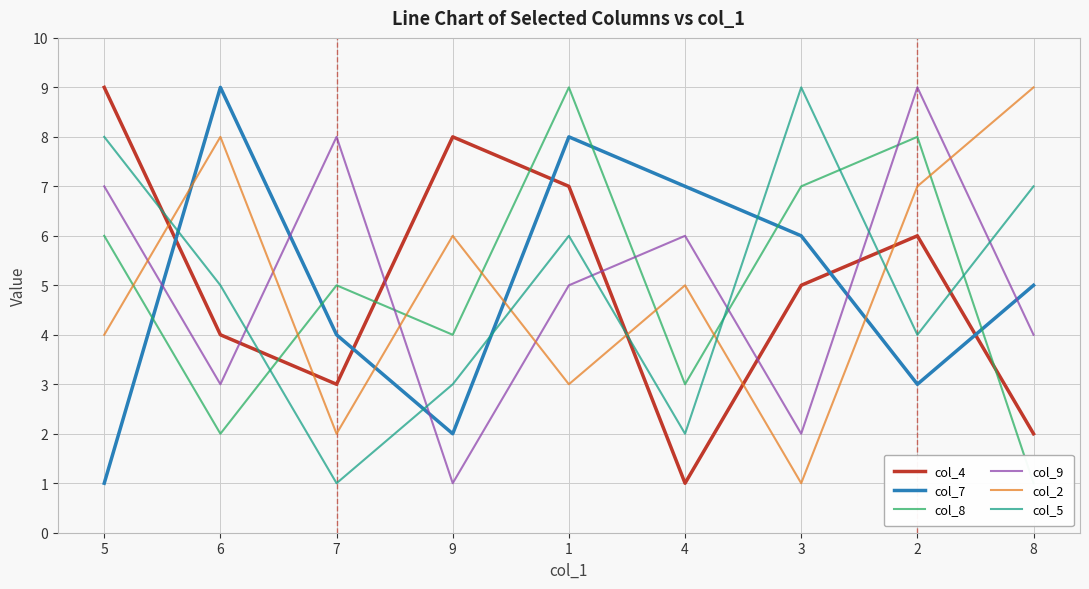

Rank the categories by col_5 value from highest to lowest.

3, 5, 8, 1, 6, 2, 9, 4, 7